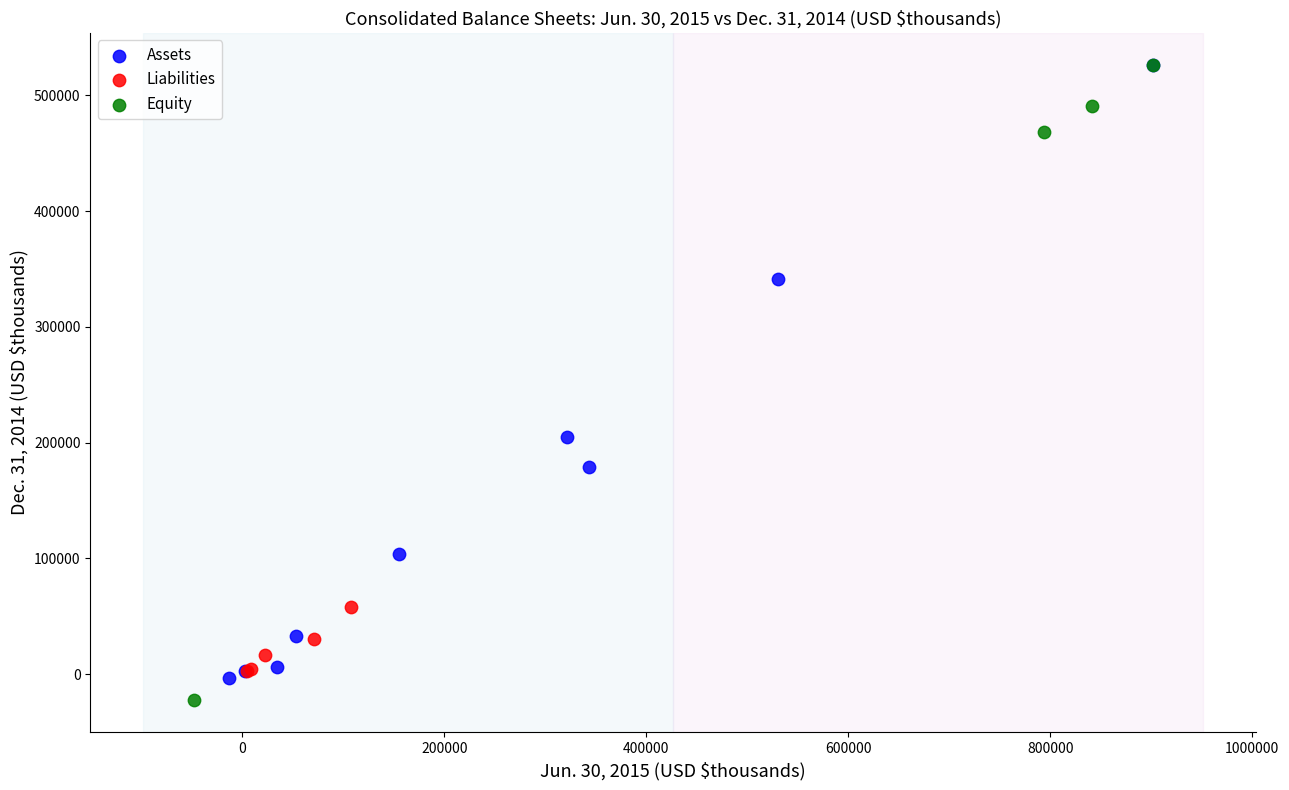

Which series contains the lowest Y value?

Equity